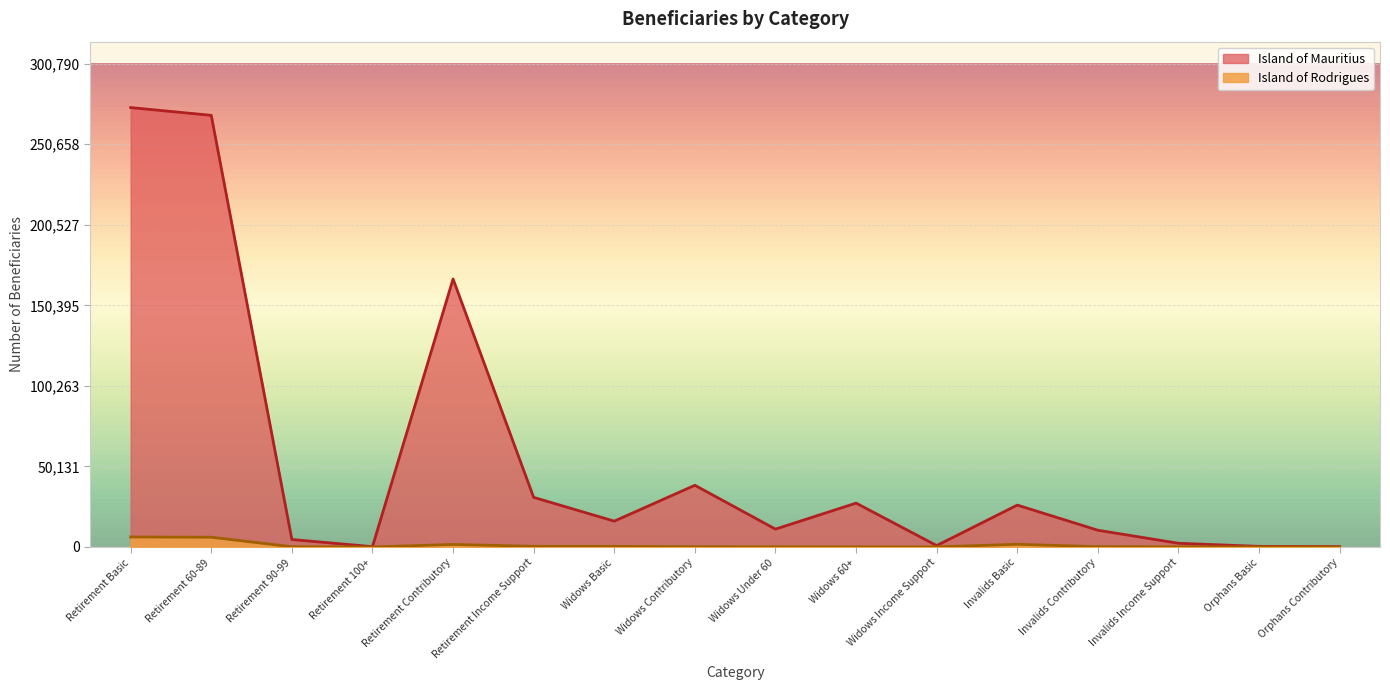

Count the number of data series in this chart.

2